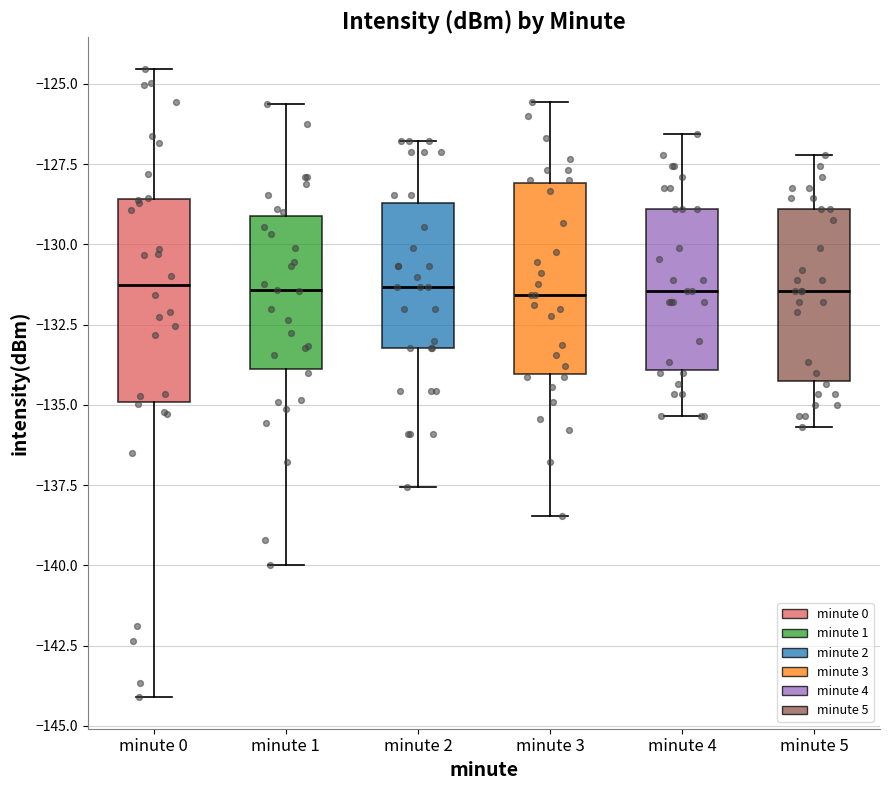

Where does the median line of the box for minute 2 sit on the y-axis? The values are not printed on the chart, so give them approximately, as read against the axis.

-131.5